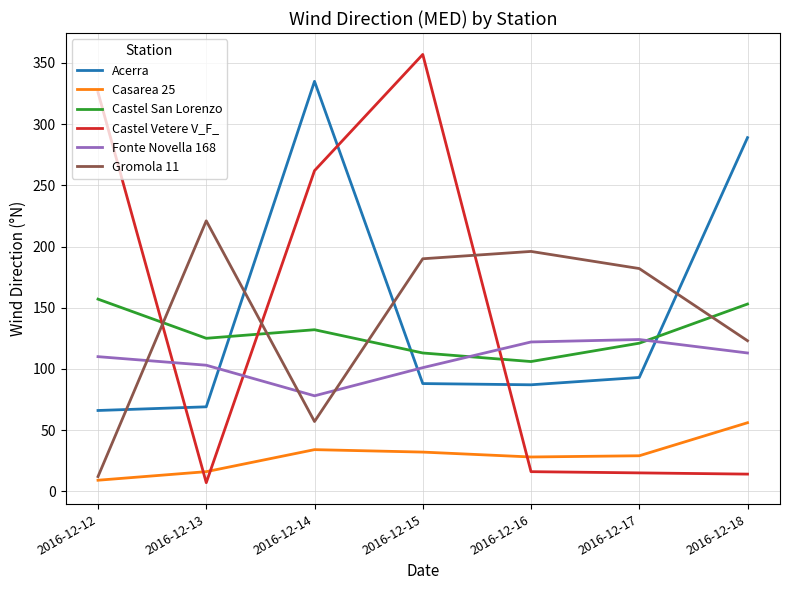

List the series in order of their peak value, lowest first.

Casarea 25, Fonte Novella 168, Castel San Lorenzo, Gromola 11, Acerra, Castel Vetere V_F_